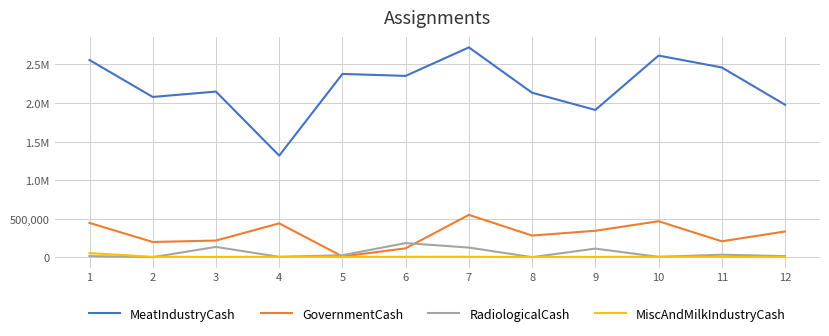

Where does the GovernmentCash series first go above 333155?

1